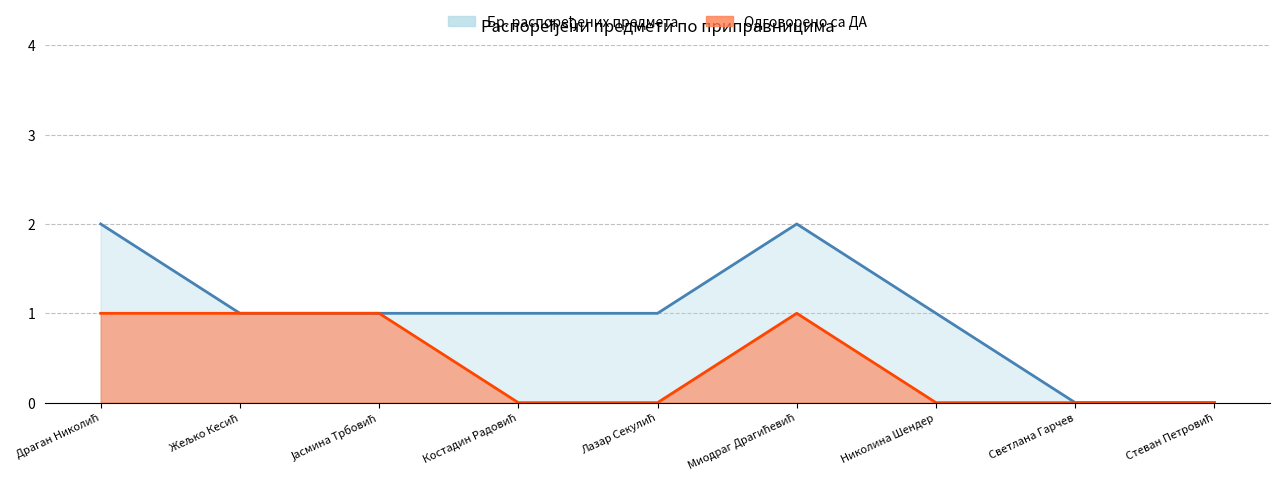

At which label does Одговорено са ДА reach its peak?

Драган Николић